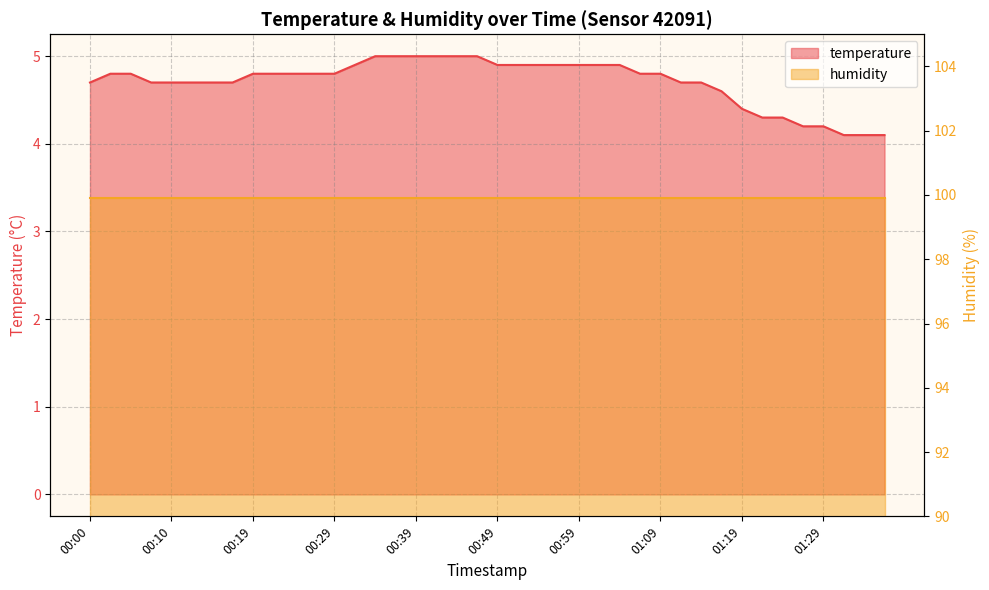

How many values are between 4 and 5?

40